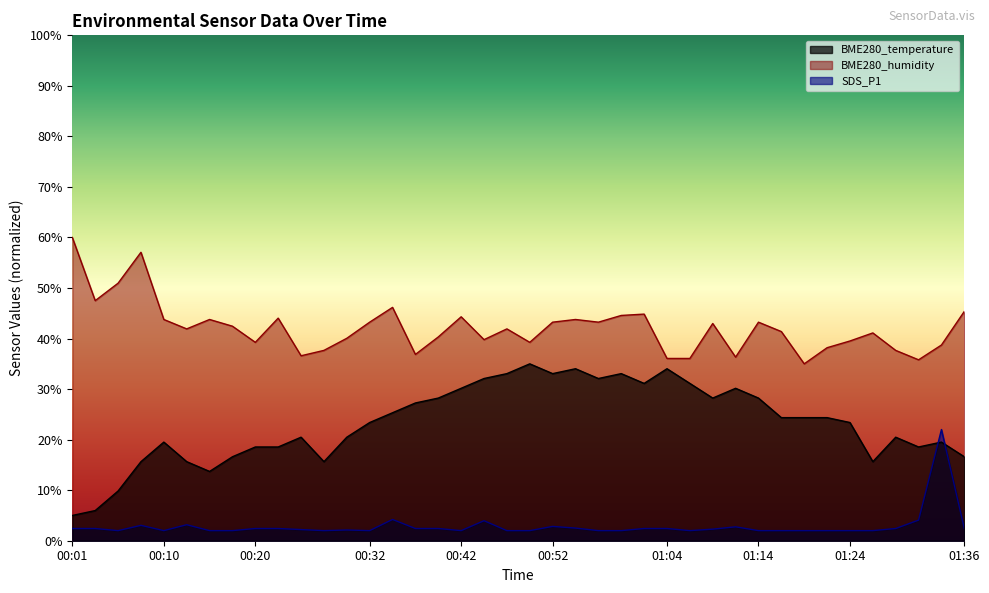

How many values in the BME280_temperature series exceed 24?

20